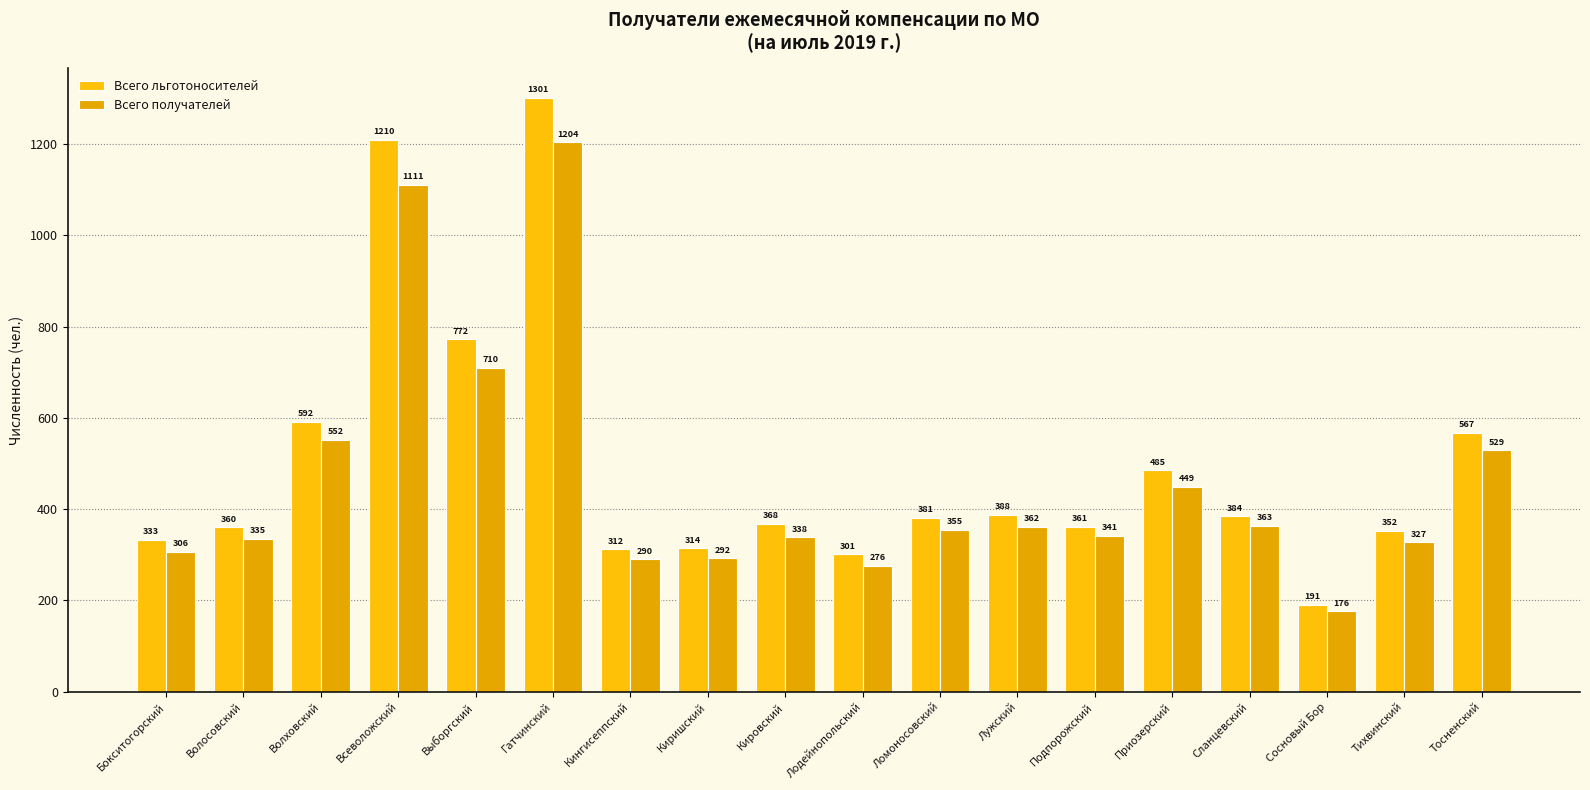

What is the maximum value for Всего получателей?

1204